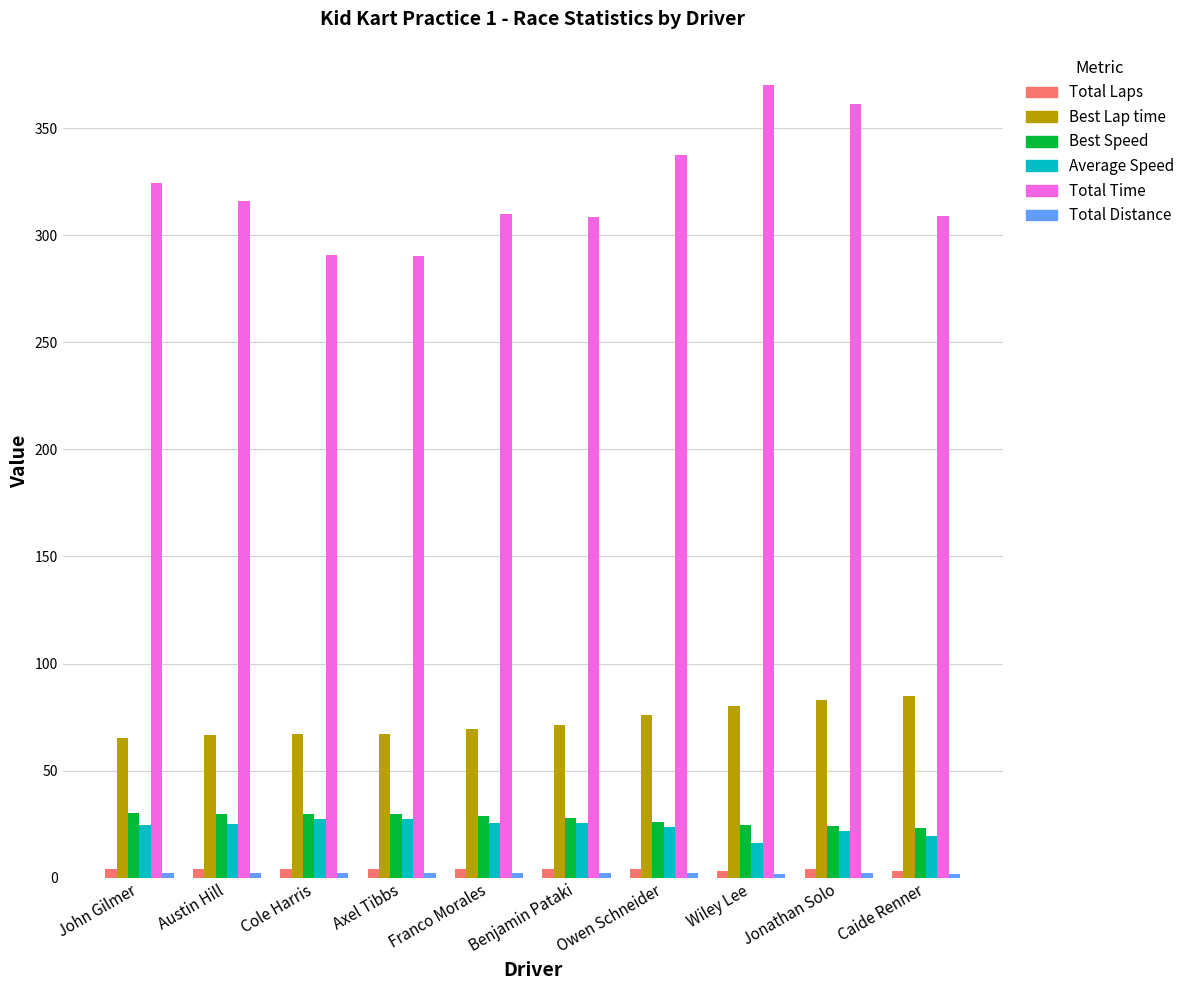

What is the sum of all Best Lap time values?

730.2